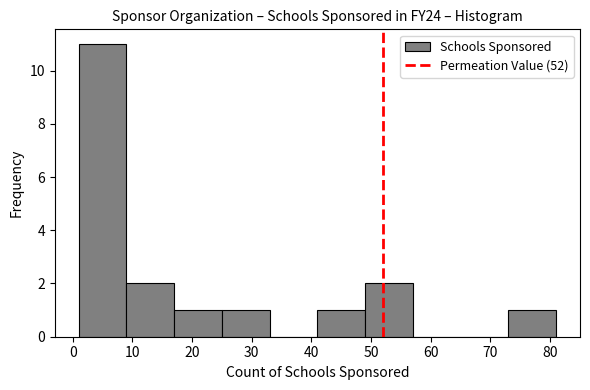

Reading left to right, list every bar in this chart as the range it spans on the x-axis followed by its height. The values are not printed on the chart, so give them approximately, as read against the axis.

1 to 9: 11
9 to 17: 2
17 to 25: 1
25 to 33: 1
33 to 41: 0
41 to 49: 1
49 to 57: 2
57 to 65: 0
65 to 73: 0
73 to 81: 1